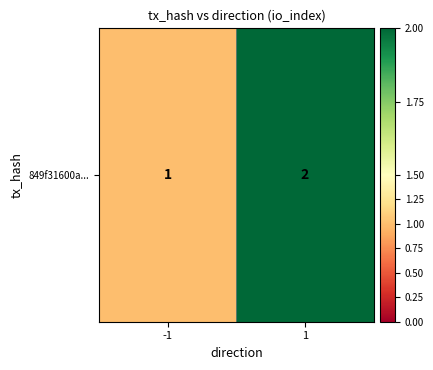

What is the smallest value displayed?

1